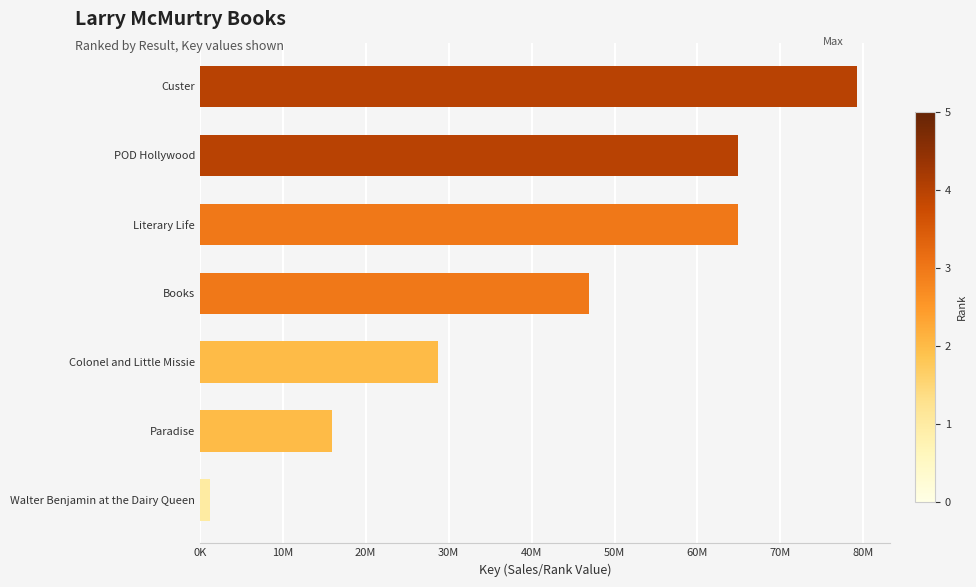

What is the minimum value shown in the chart?

1283282